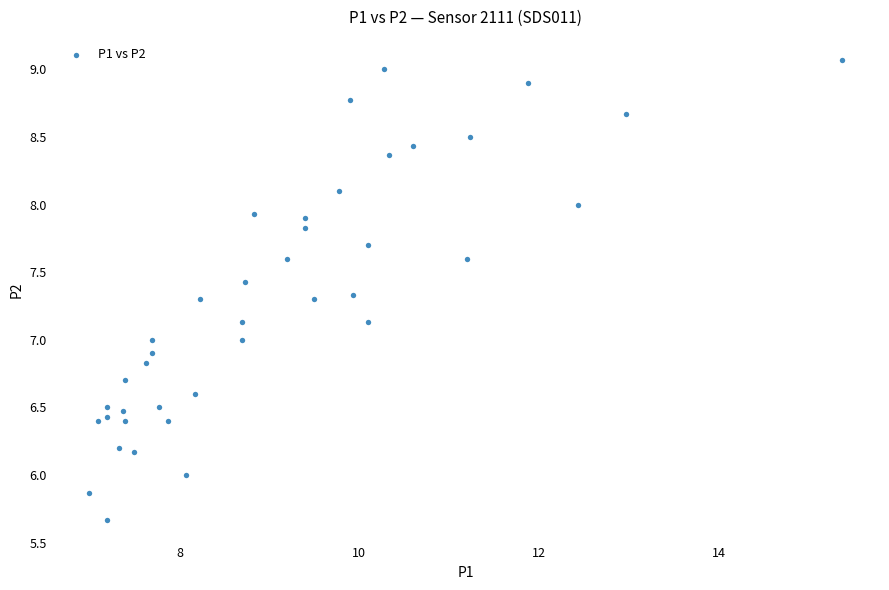

What is the range of X values (max minus min)?

8.4